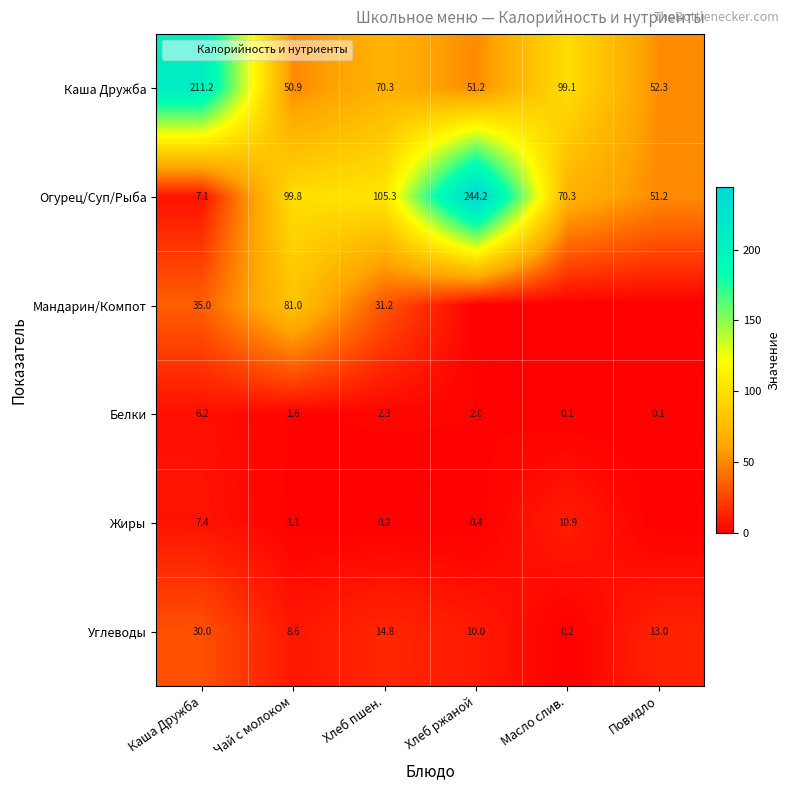

What is the difference between the maximum and minimum values in the Мандарин/Компот series?

81.0